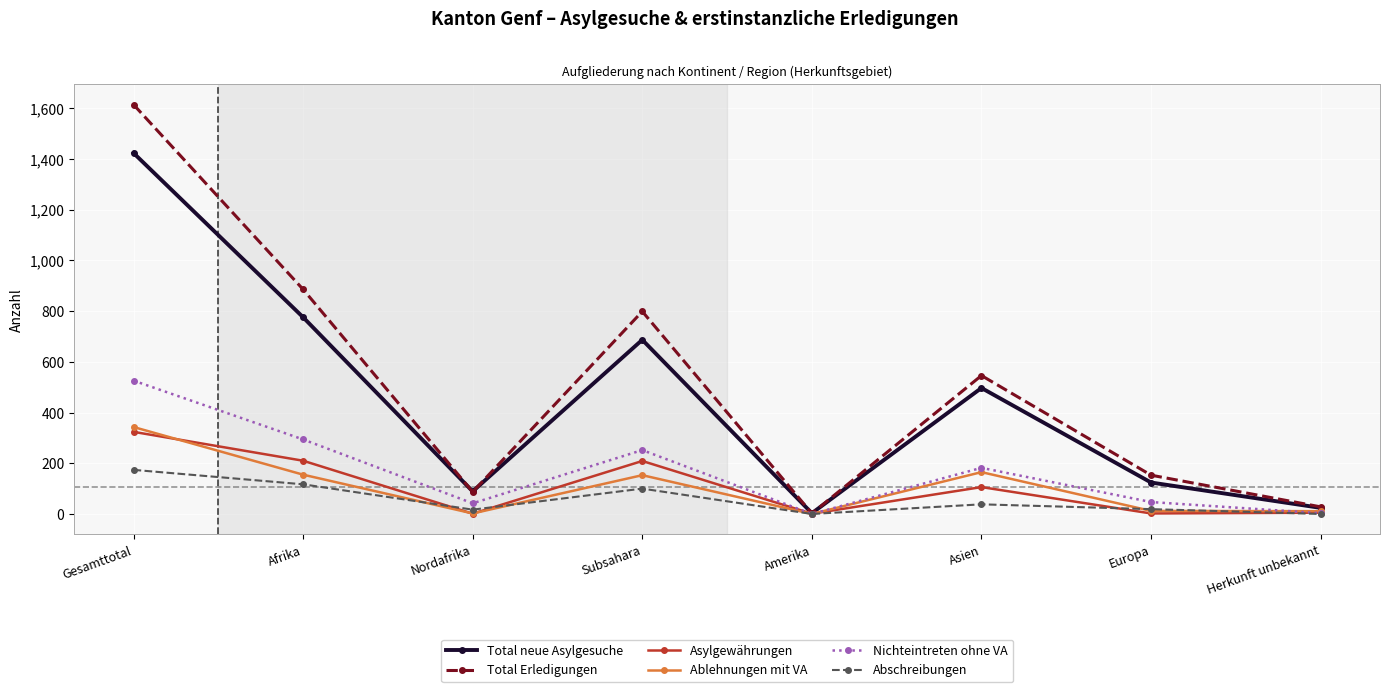

Is the value of Total neue Asylgesuche at Gesamttotal greater than the value of Abschreibungen at Afrika?

Yes